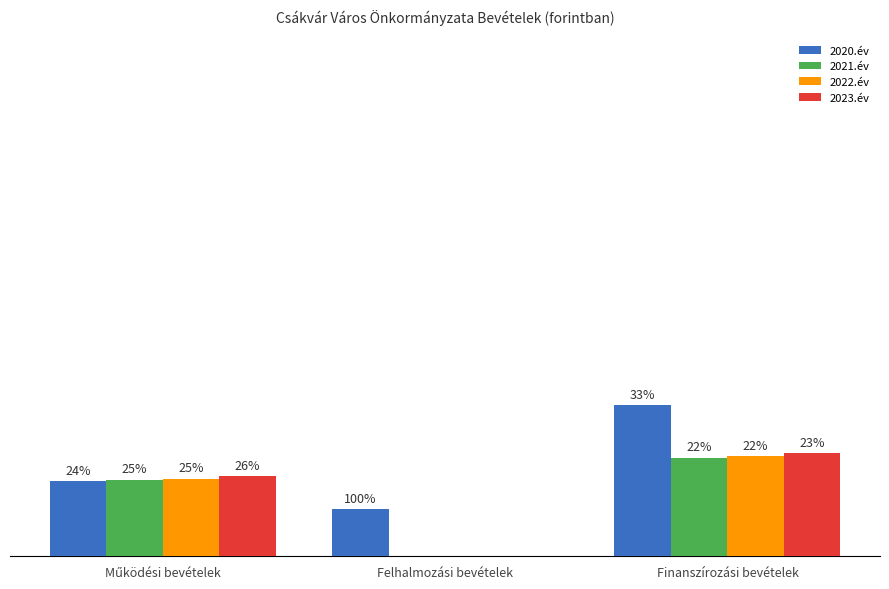

At which label is 2023.év closest to 478245609?

Működési bevételek